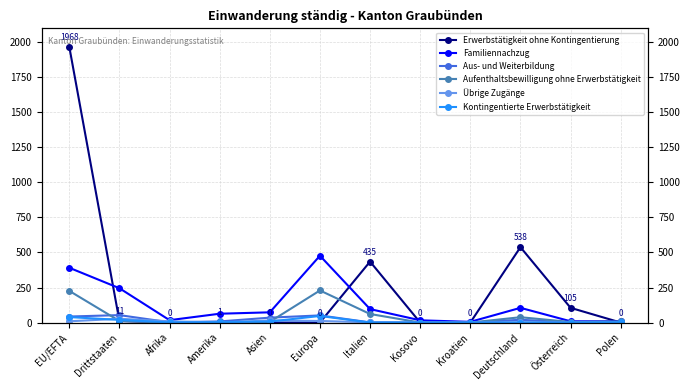

Rank the categories by Aus- und Weiterbildung value from highest to lowest.

Drittstaaten, Europa, EU/EFTA, Asien, Deutschland, Amerika, Afrika, Polen, Italien, Österreich, Kosovo, Kroatien